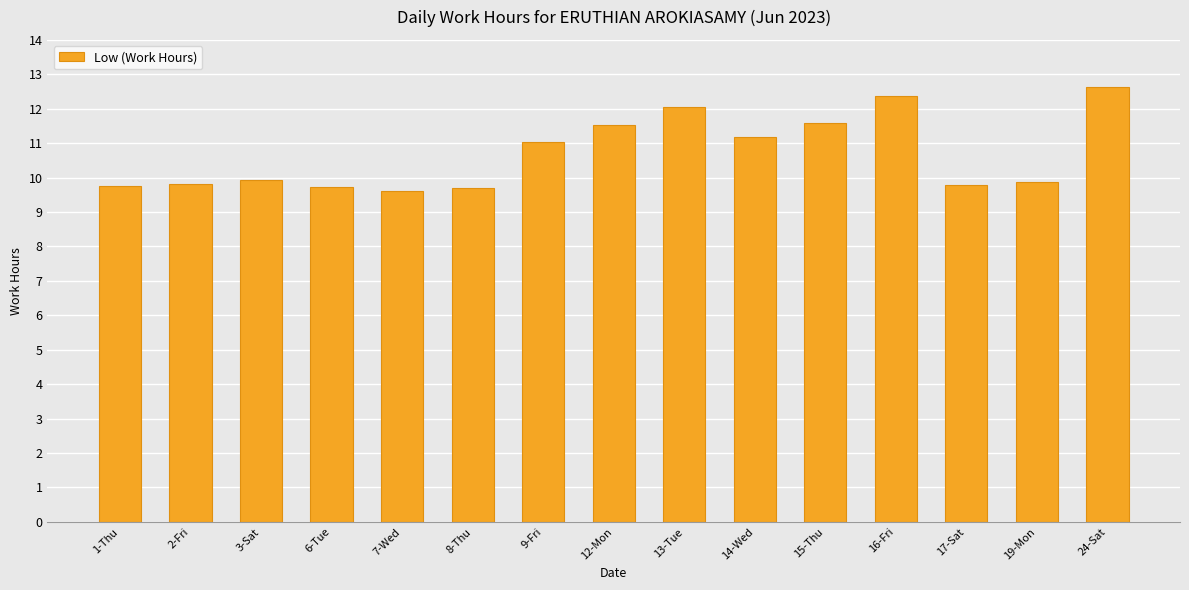

The chart shows a value of 17.8 at 3-Sat. True or false?

False